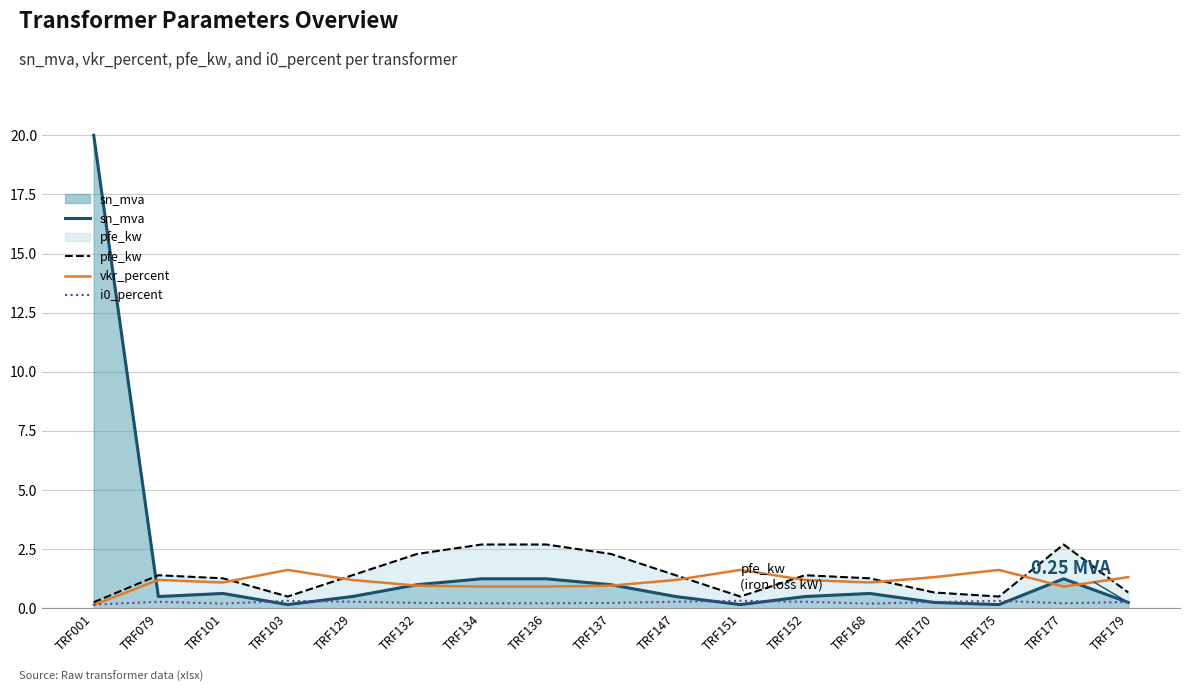

True or false: pfe_kw and i0_percent cross at least once.

False